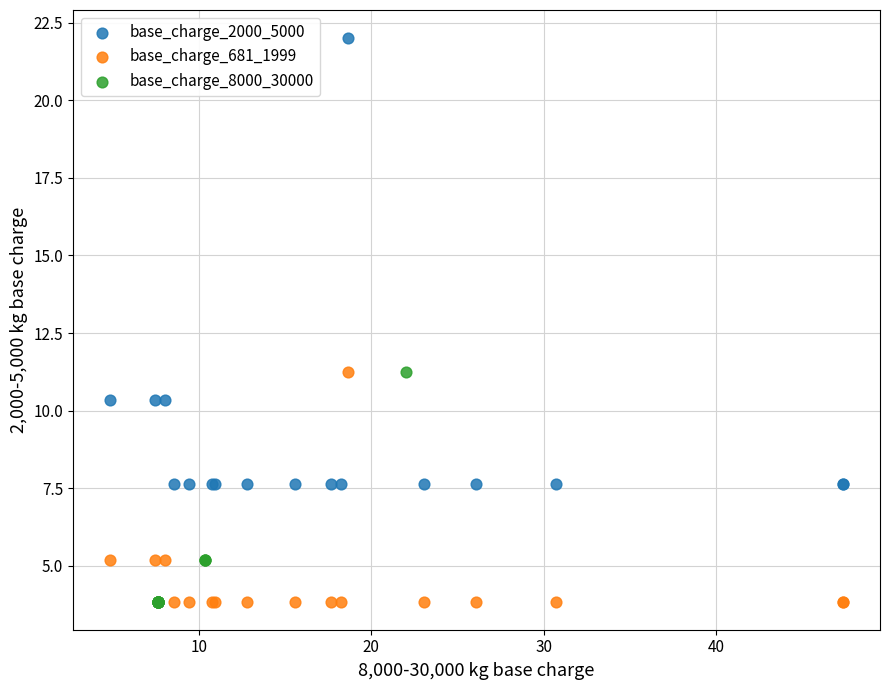

What are all the series names shown in the legend?

base_charge_2000_5000, base_charge_681_1999, base_charge_8000_30000